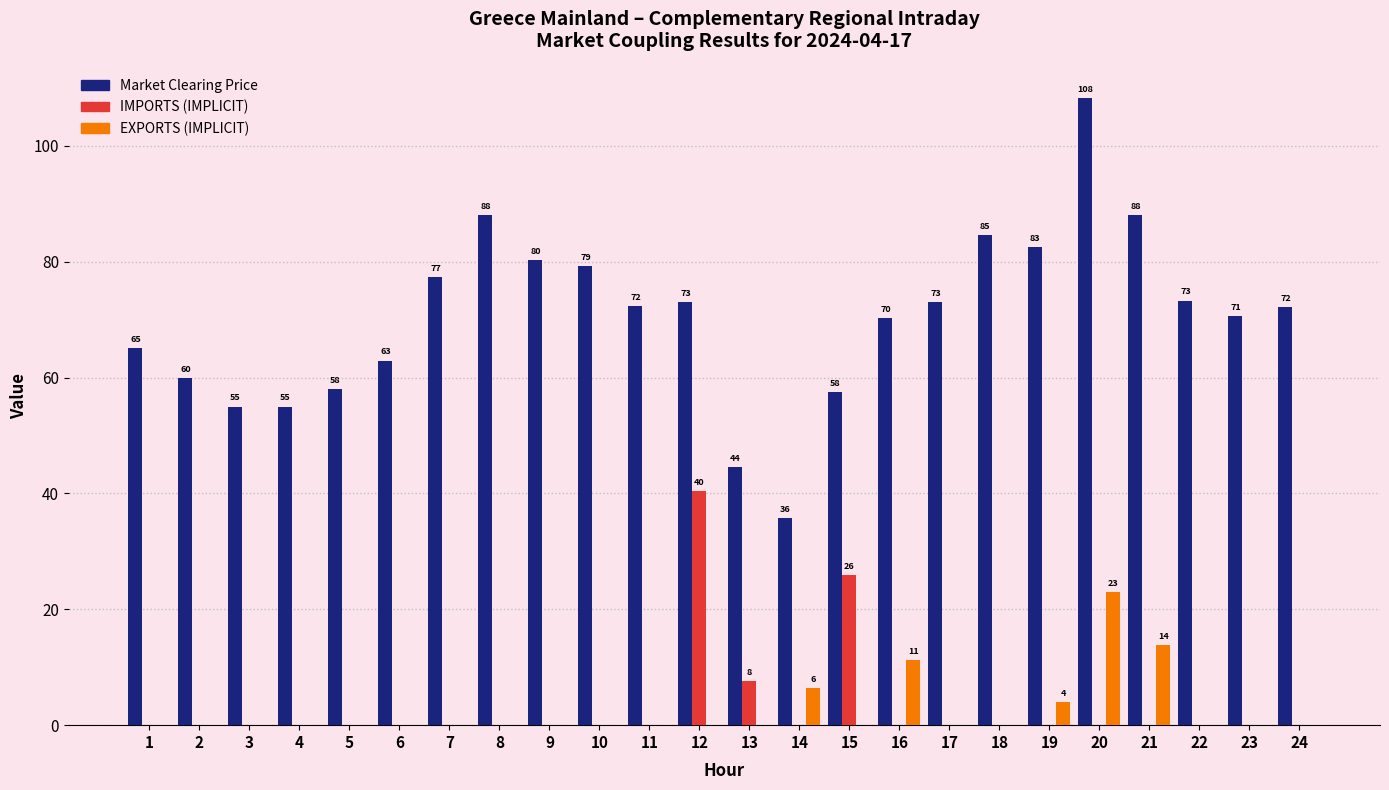

How many groups of bars are there?

24